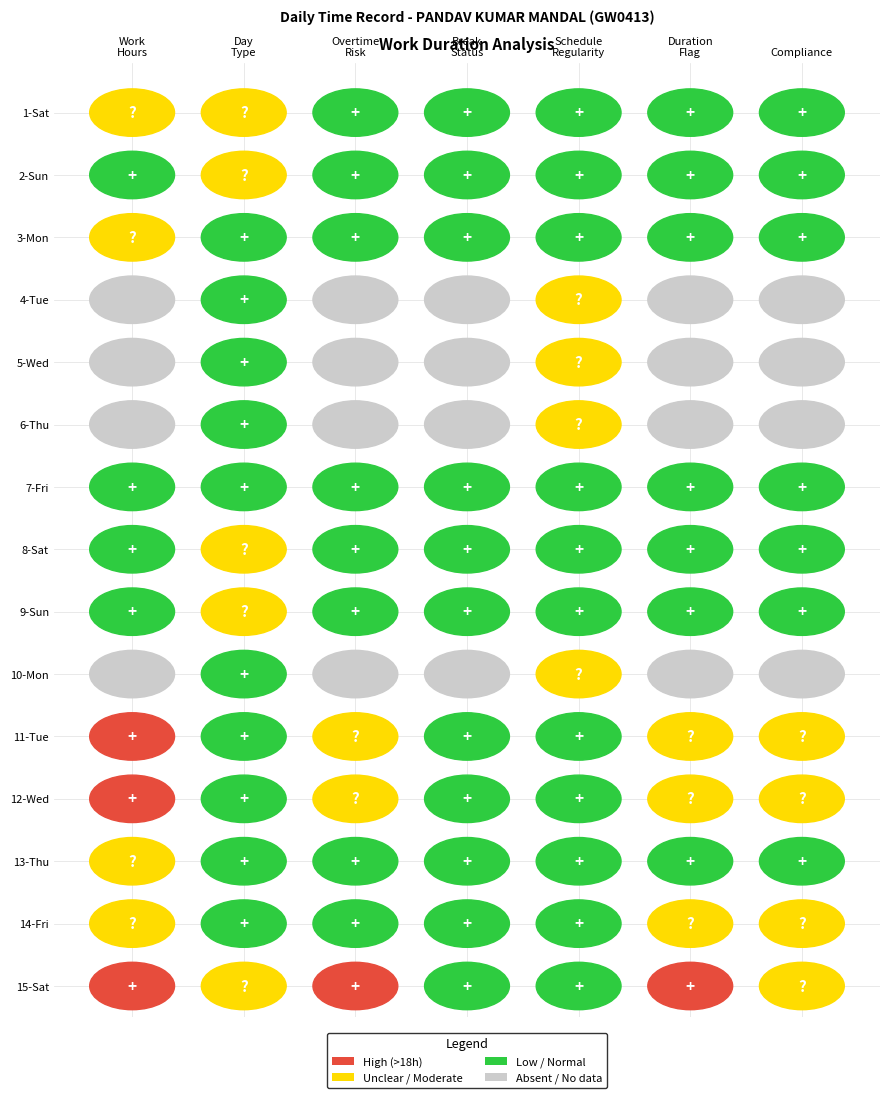

True or false: 2 has a value of 0.0 at 14.

True